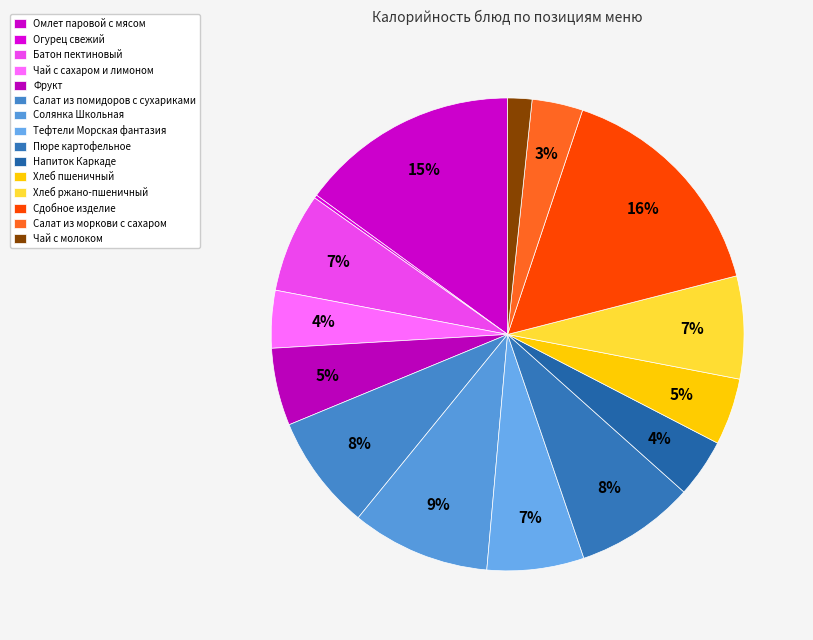

To the nearest percent, what is the average slice percentage?

7%